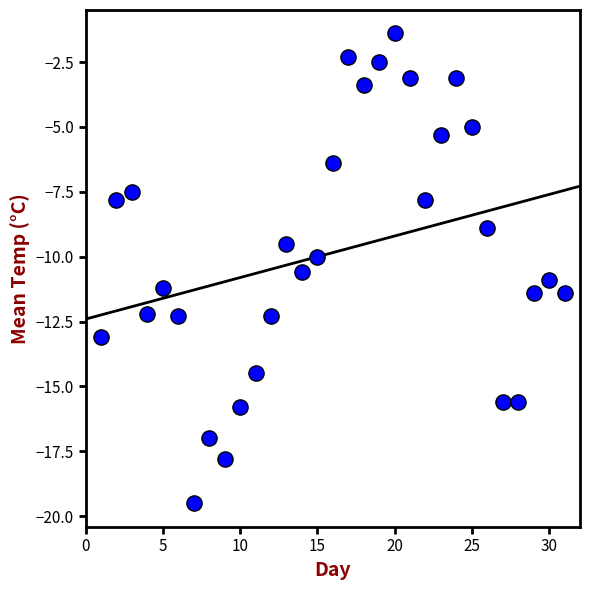

What is the range of X values (max minus min)?

30.0